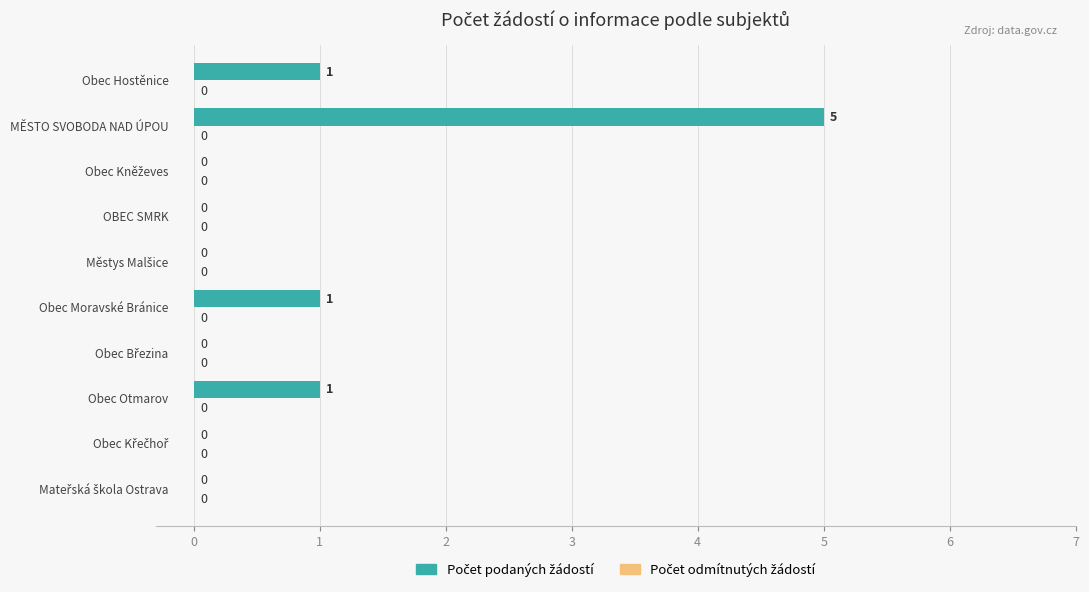

What is the greatest value displayed?

5